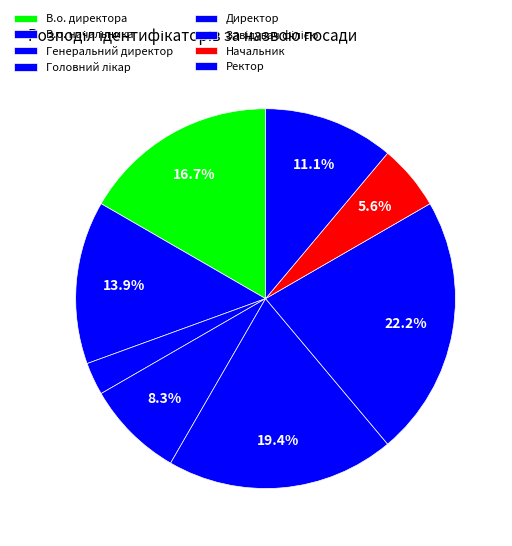

How many slices are in this pie chart?

8